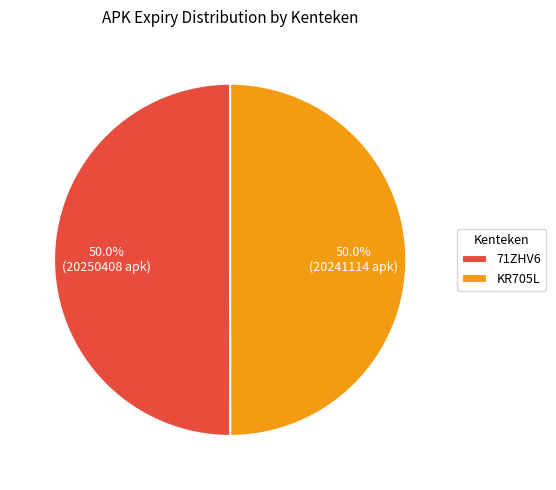

What is the ratio of the value at 71ZHV6 to the value at KR705L?

1.0